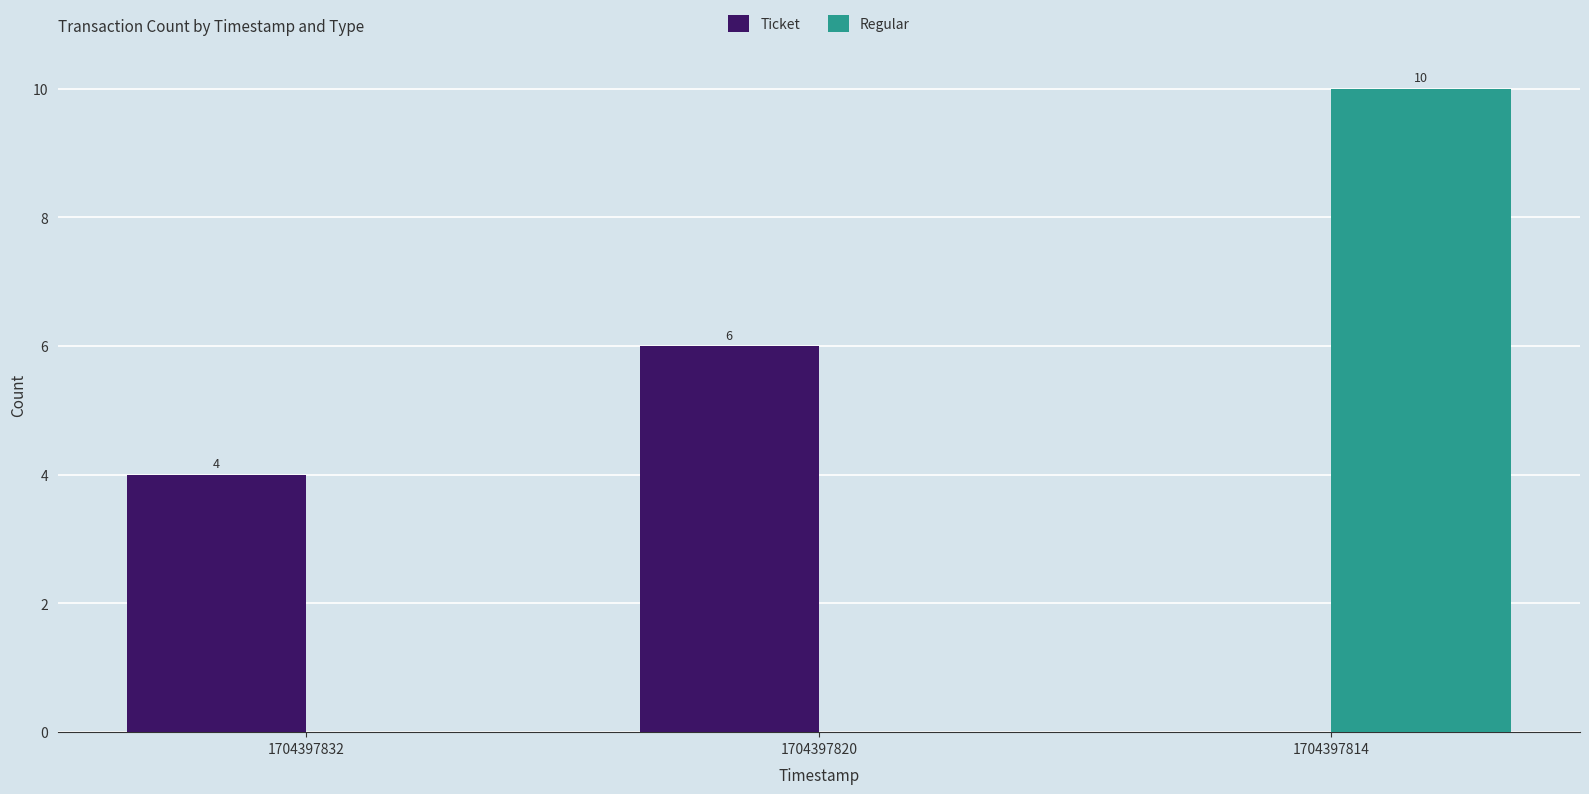

At which label is Ticket closest to 3?

1704397832